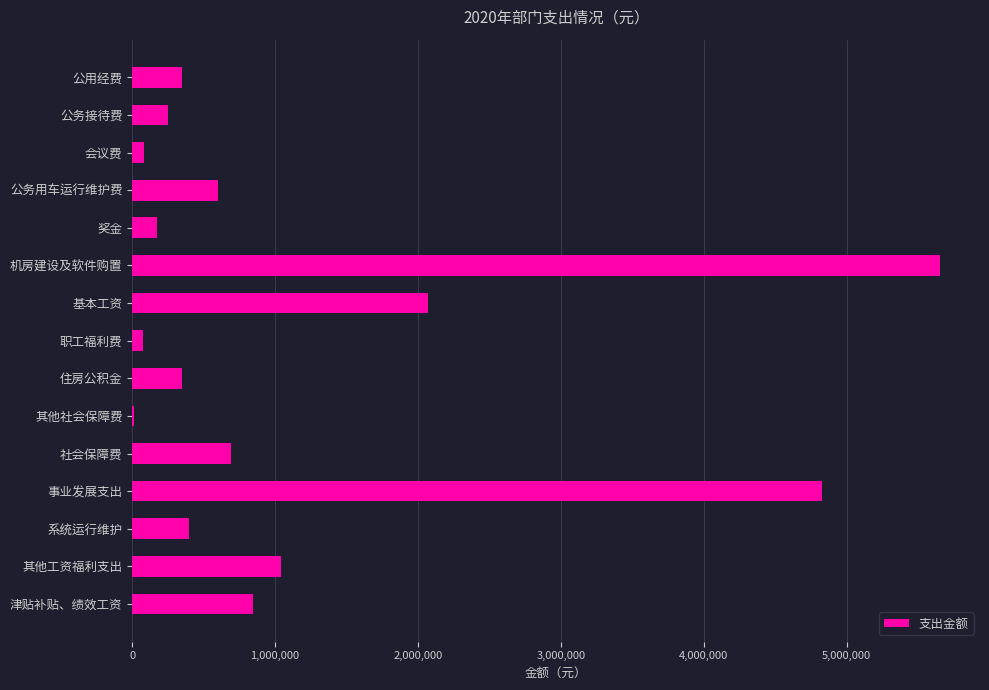

Approximately how many times larger is the value at 基本工资 compared to 奖金?

12.1